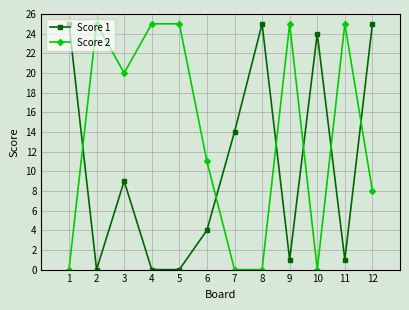

What is the value of the Score 2 point at the 9th from the left?

25